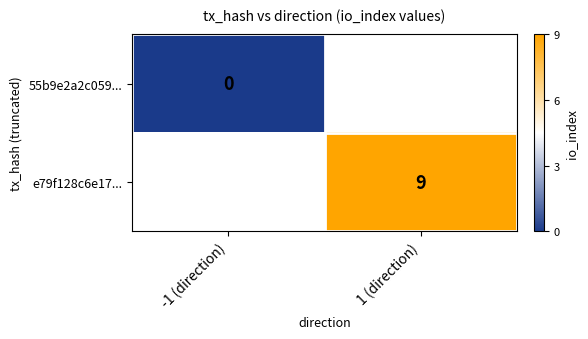

At how many categories does at least one series exceed 7?

1